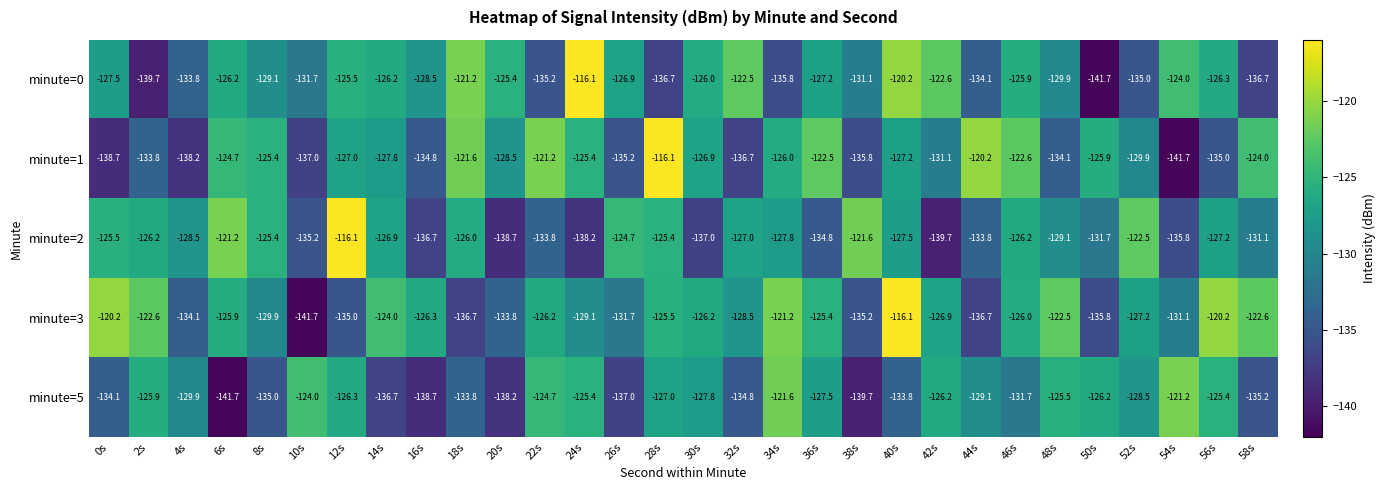

At which label does minute=0 first exceed -127?

6s